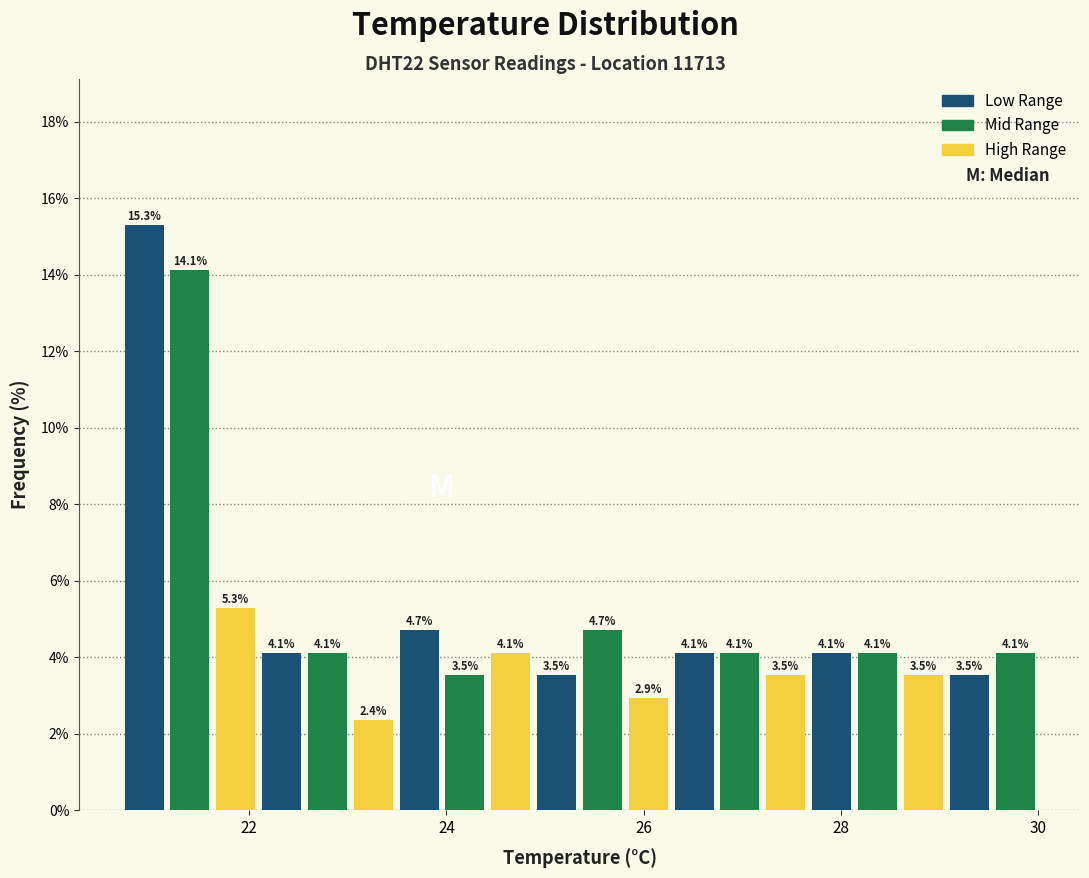

Read against the x-axis, roughly where is the centre of the tallest bar?

21.0